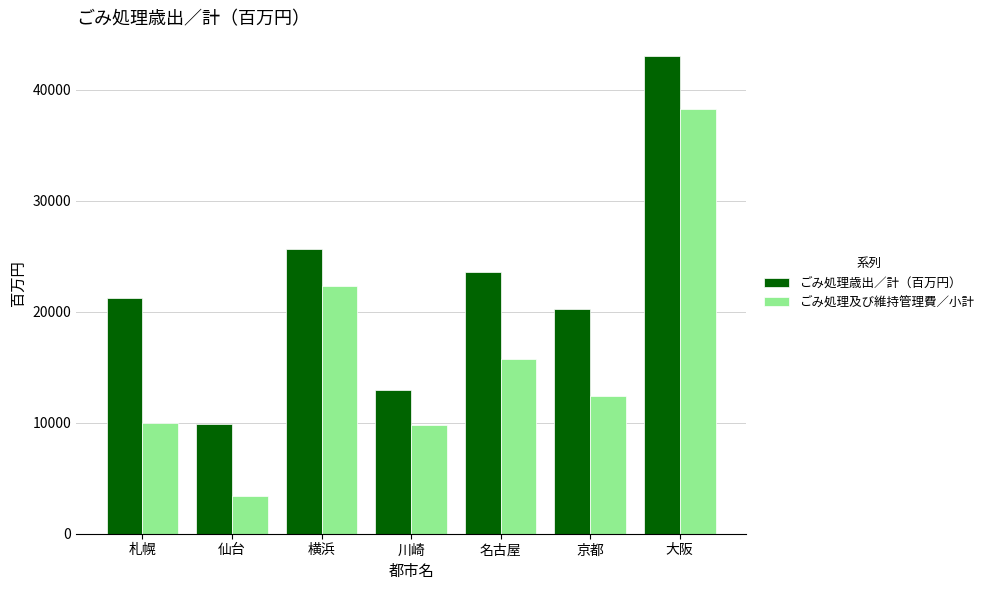

How many groups of bars are there?

7